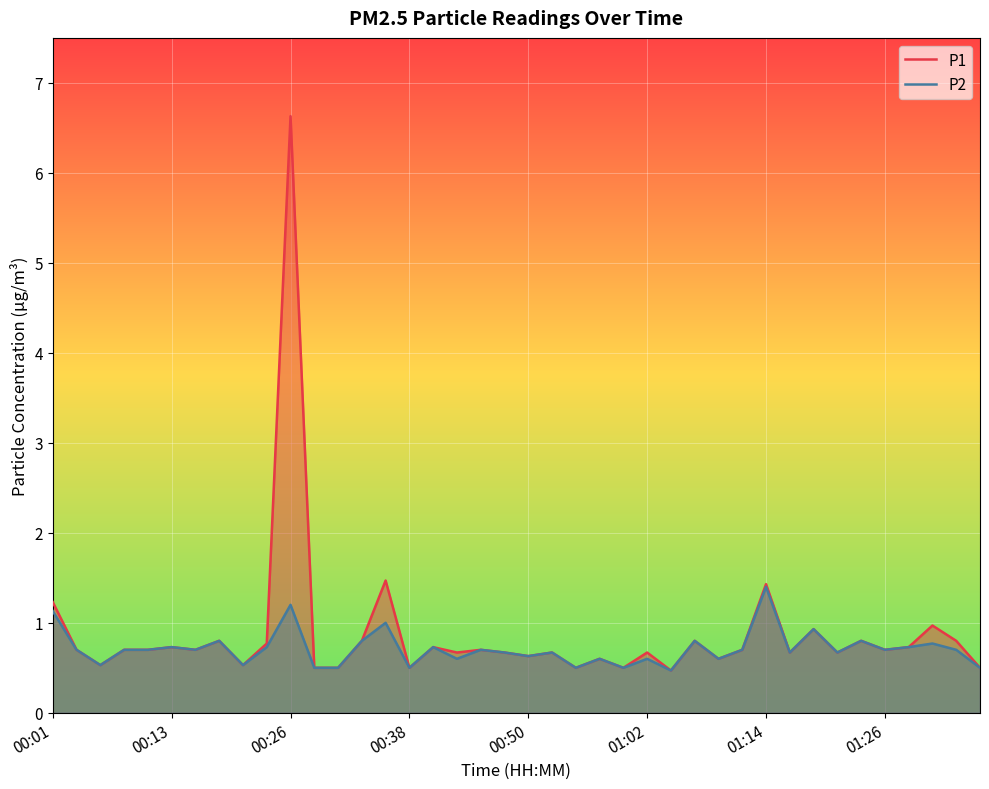

How many data points does each series have?

40